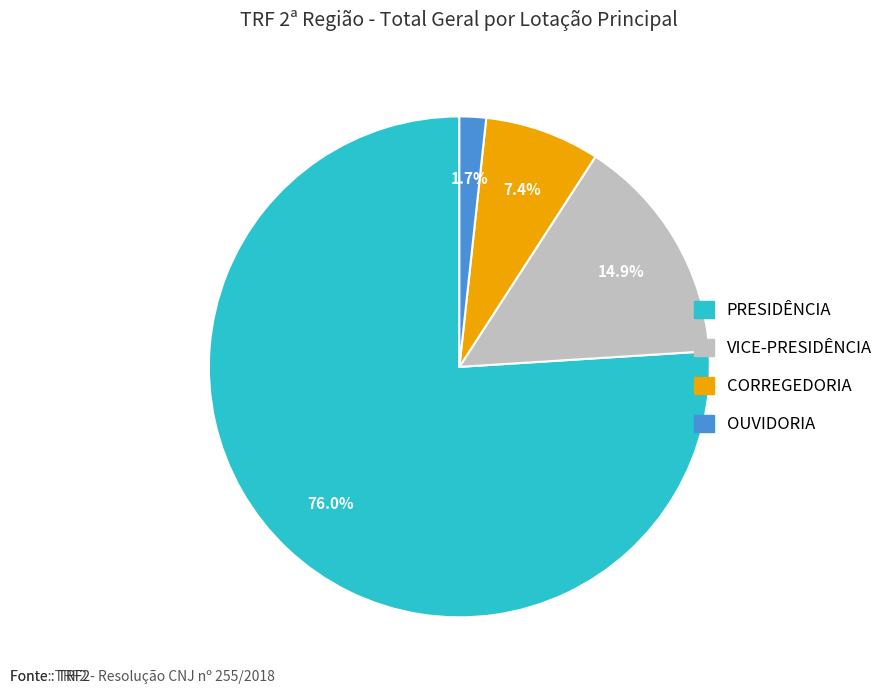

Does any single category account for the majority?

Yes